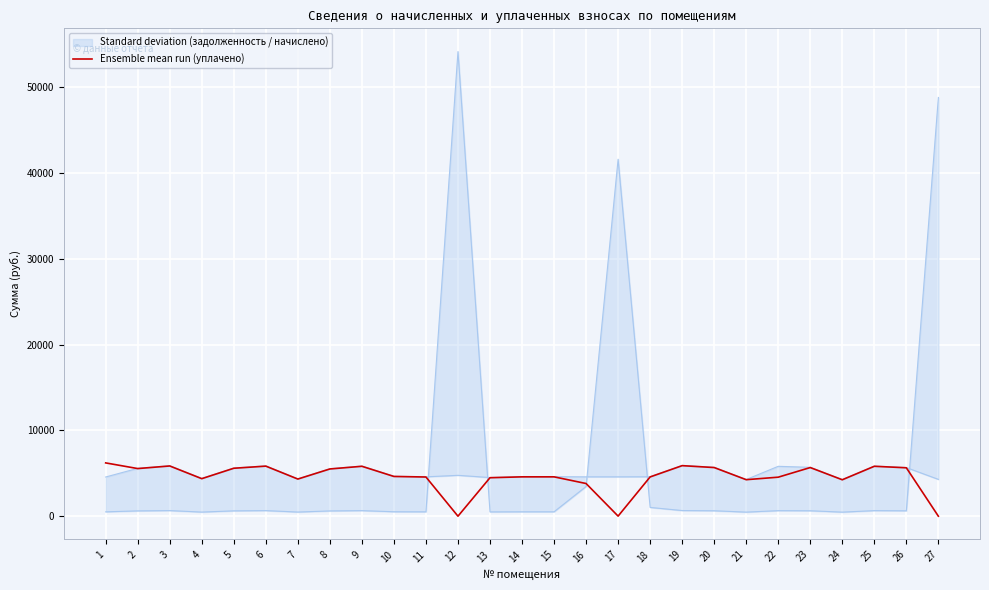

List the labels in order of value, smallest first.

12, 27, 17, 16, 24, 21, 7, 4, 13, 22, 11, 18, 14, 15, 10, 8, 2, 5, 26, 23, 20, 9, 25, 6, 3, 19, 1